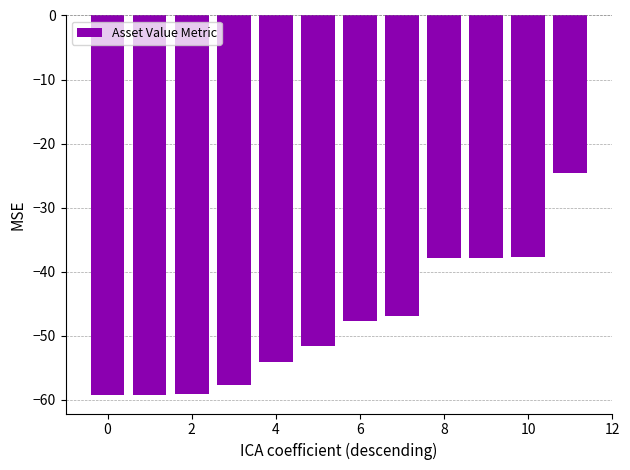

How many categories are shown in the chart?

12